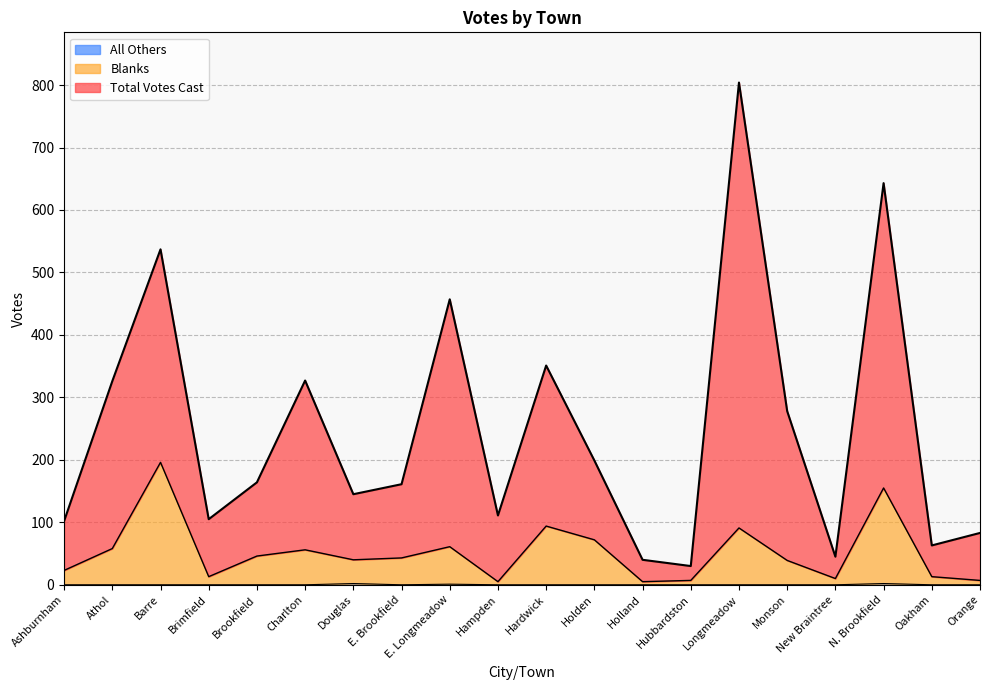

List the series in order of their overall mean, lowest first.

All Others, Blanks, Total Votes Cast